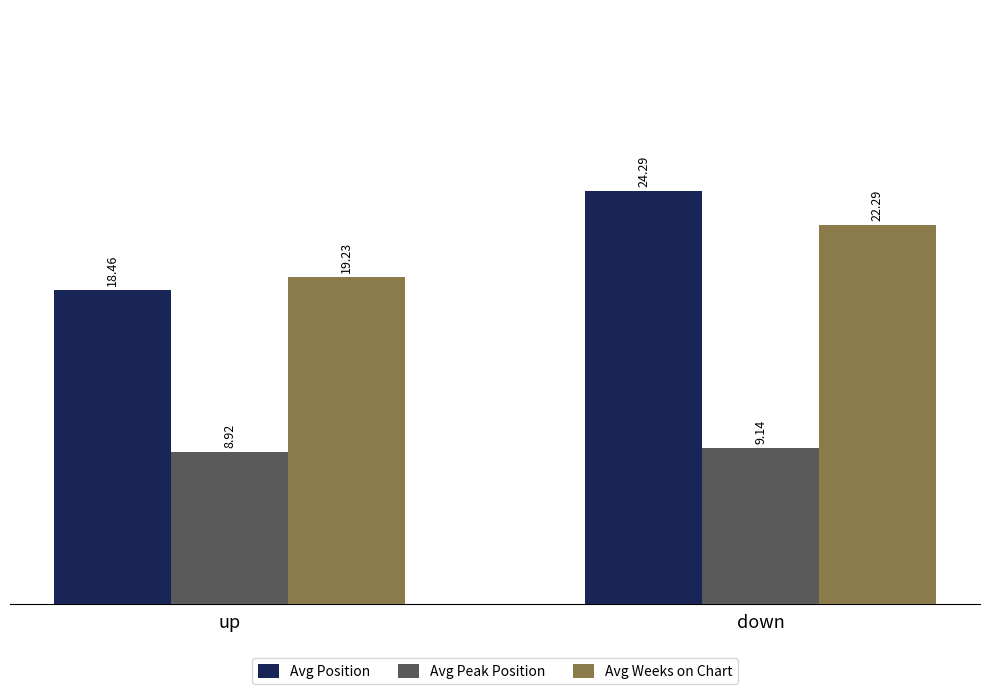

How many bars are there in each group?

3